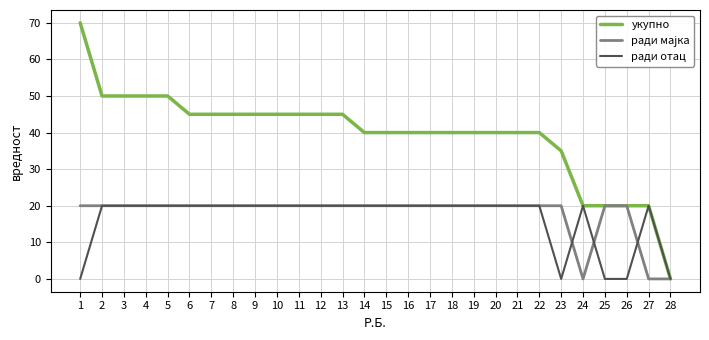

Which series changed the most between 13 and 22?

укупно